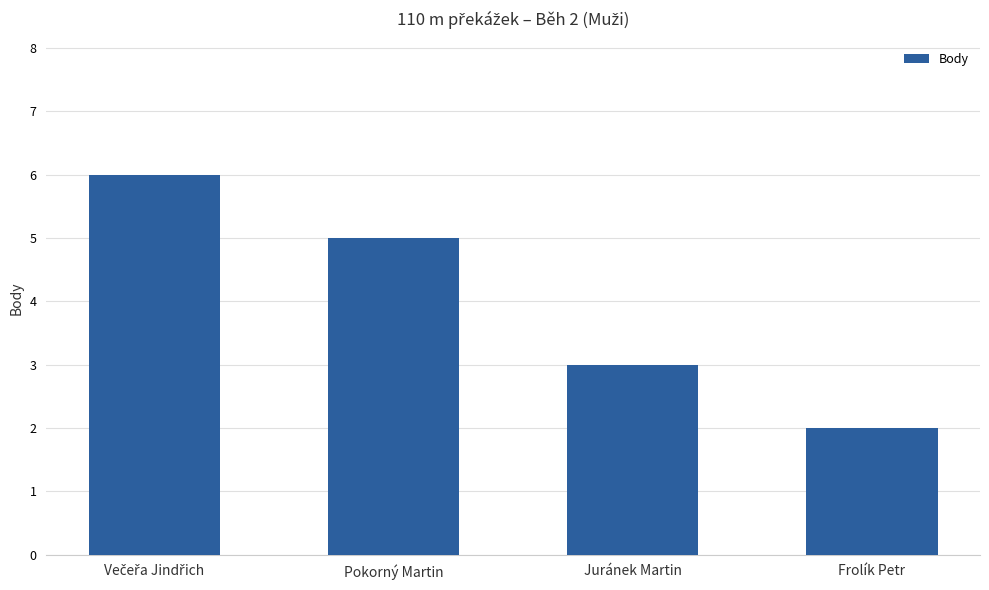

Reading right to left, transcribe all the data shown in this chart.

2	3	5	6